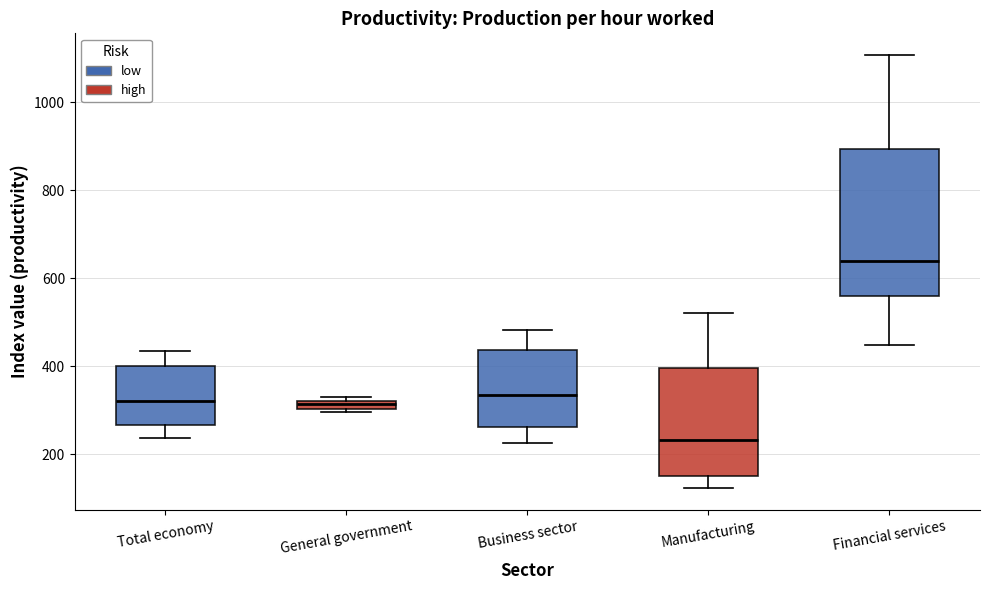

Where is the lower edge of the box for Financial services on the y-axis? The values are not printed on the chart, so give them approximately, as read against the axis.

560